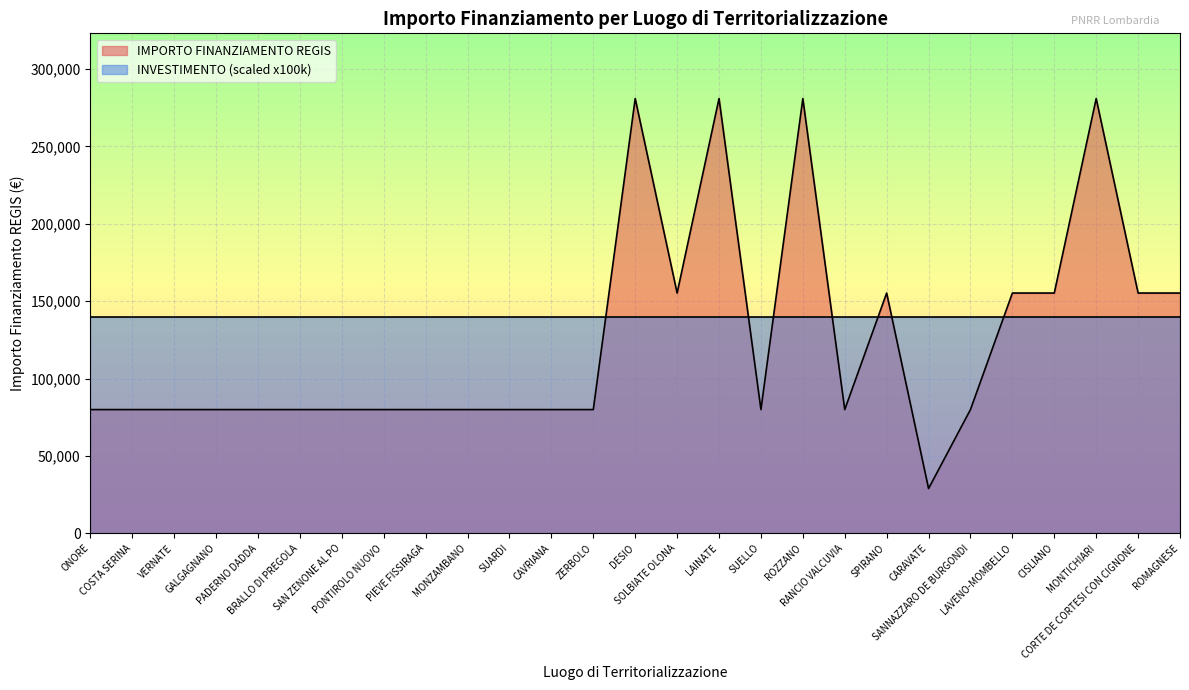

How many data points does each series have?

27